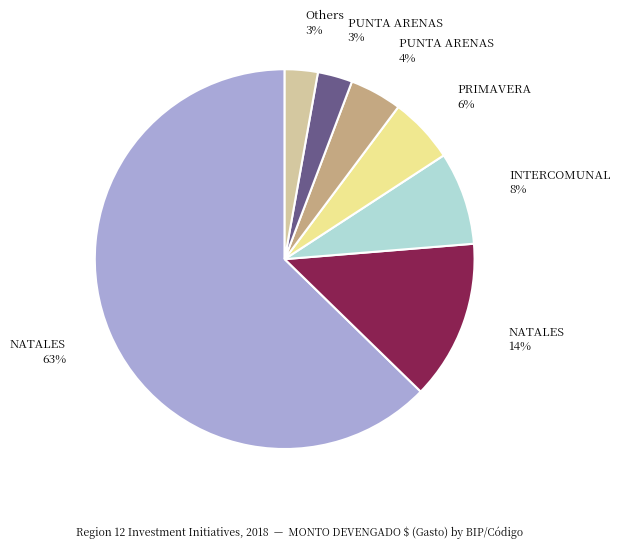

Does any single category account for the majority?

Yes